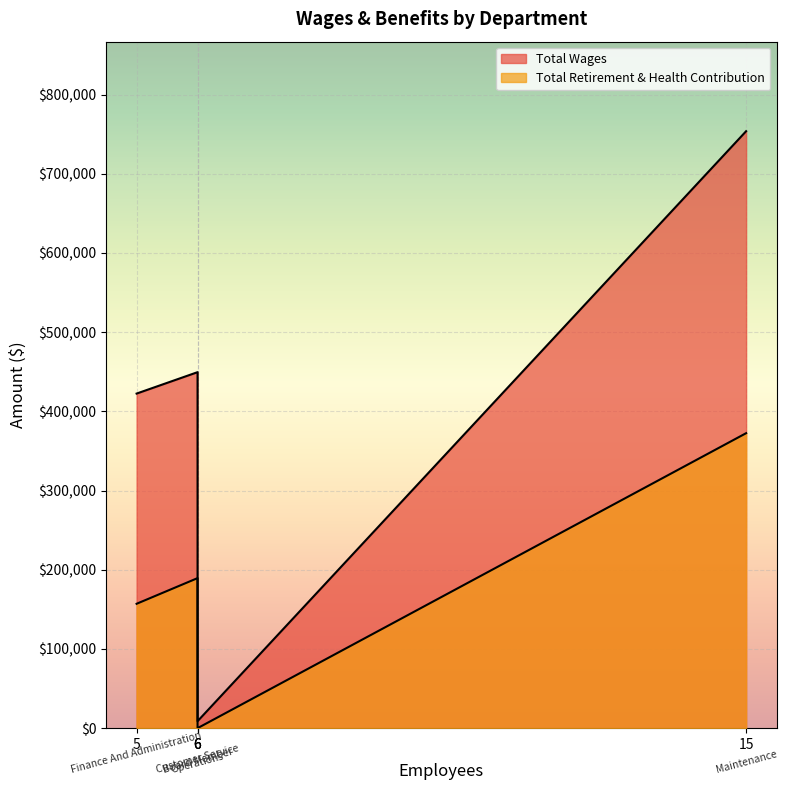

True or false: Total Wages and Total Retirement & Health Contribution cross at least once.

False